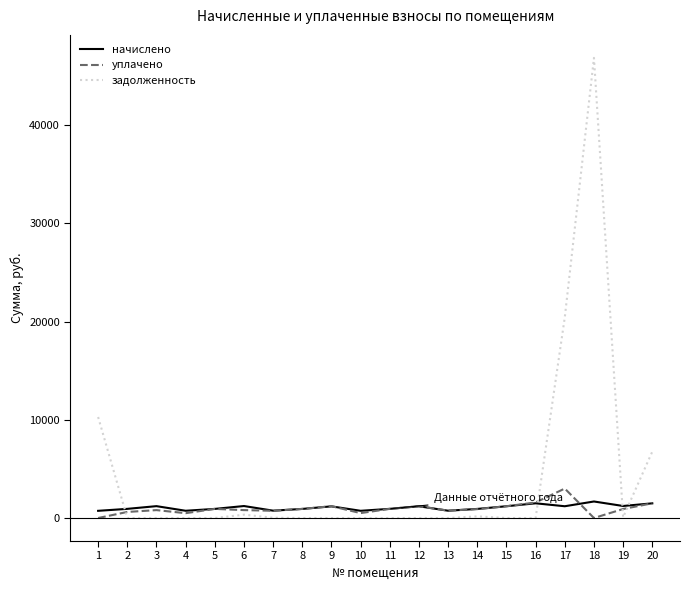

What is the highest value of the уплачено series?

3000.0